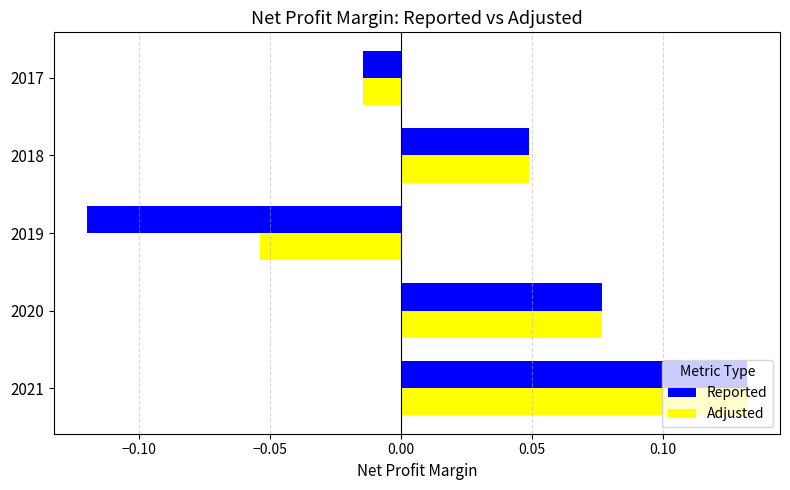

Which category has the lowest value in the Reported series?

2019